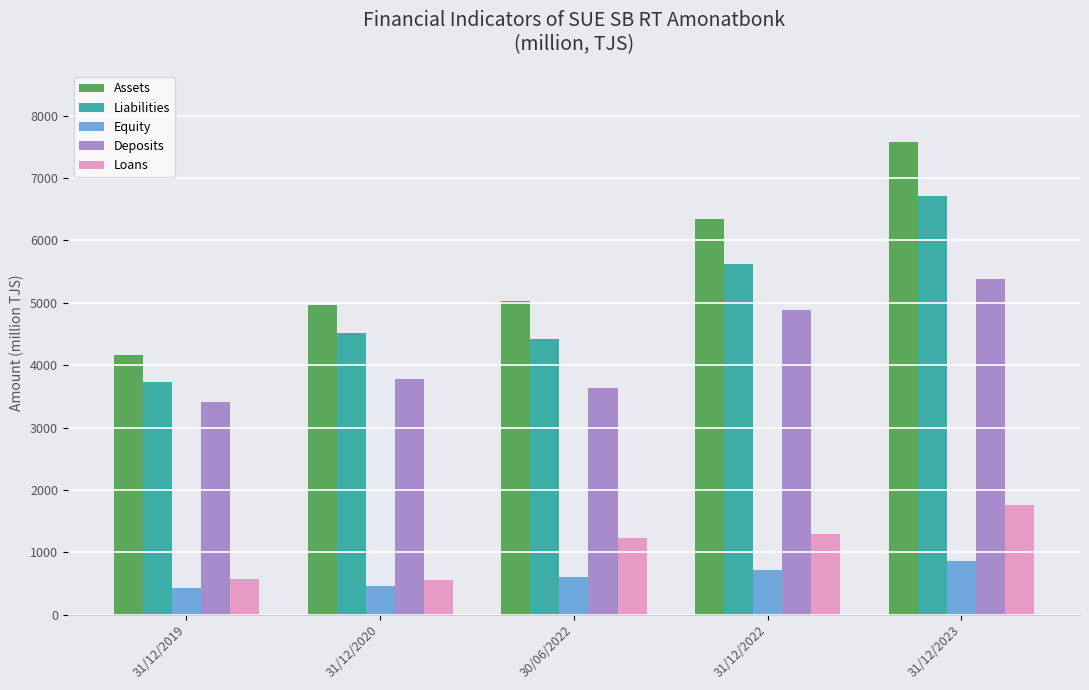

What is the minimum value shown in the chart?

428.8